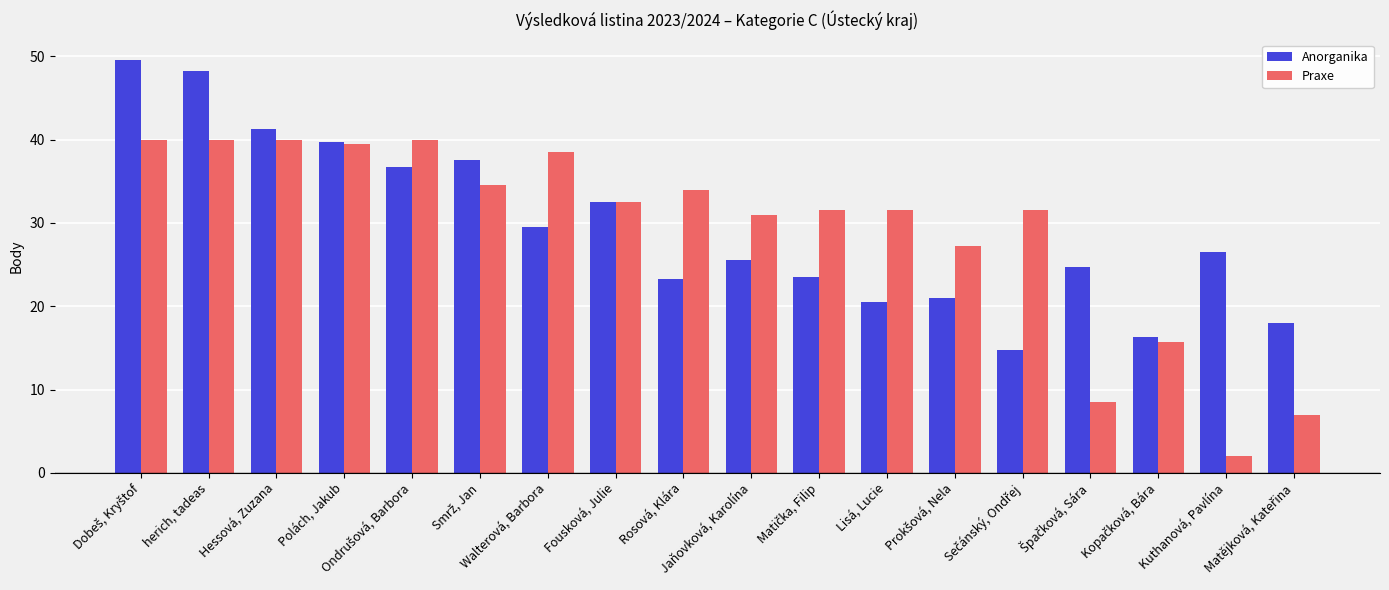

Which series has the largest range (max minus min)?

Praxe